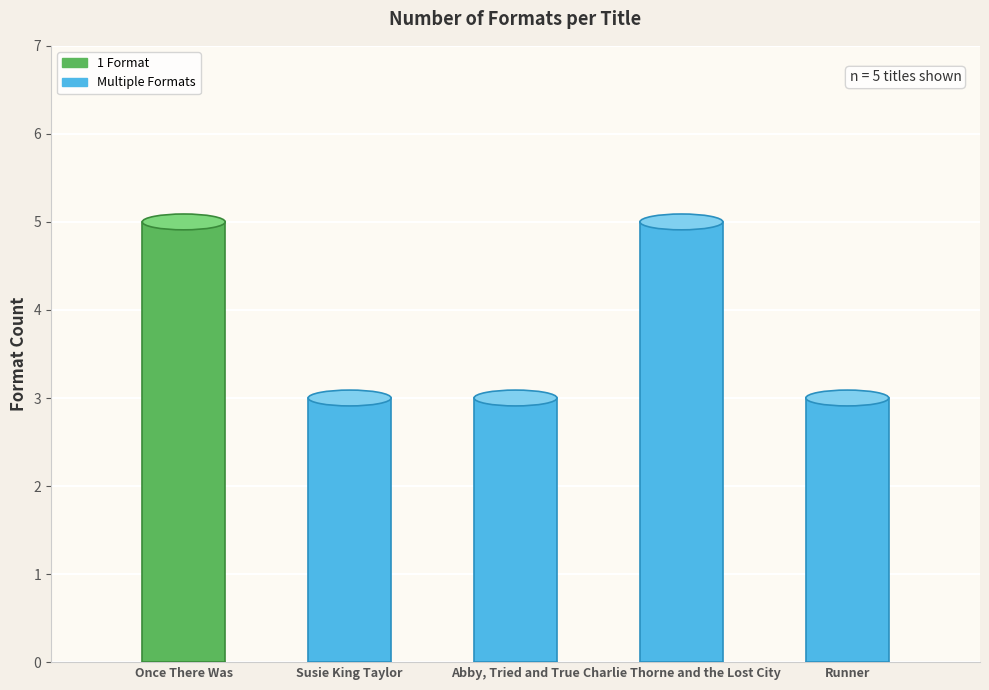

What is the ratio of the value at Abby, Tried and True to the value at Runner?

1.0